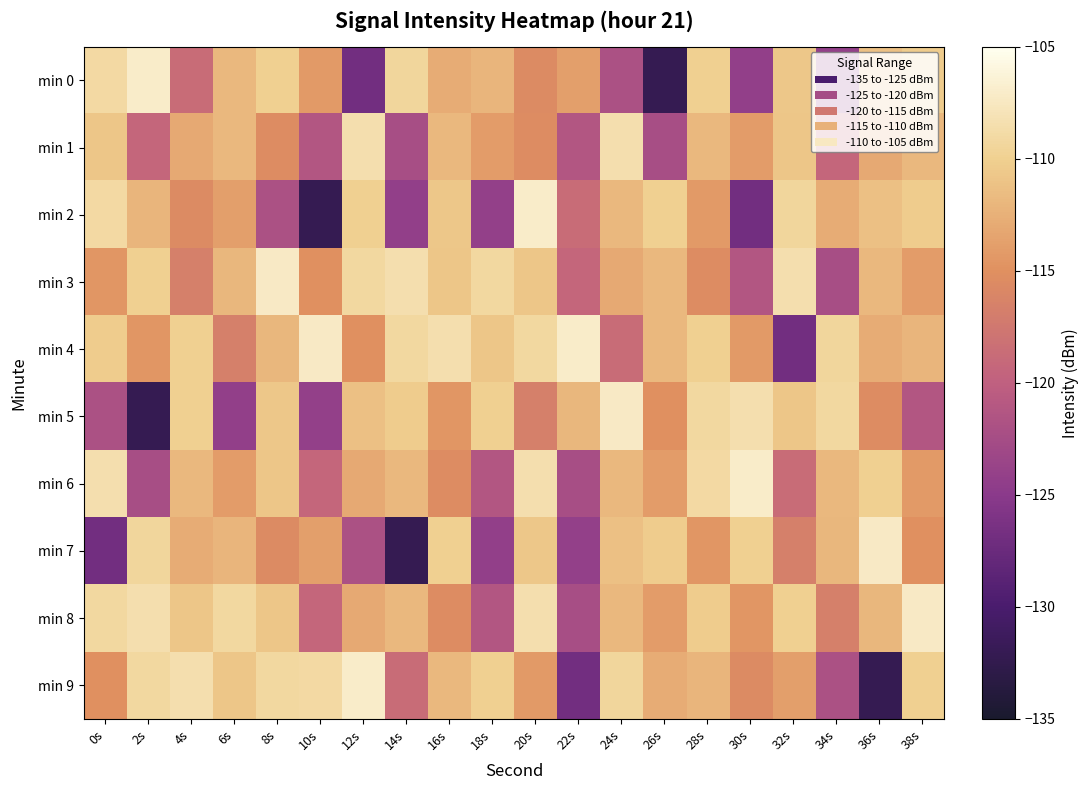

Which series has the largest total across all categories?

min 4